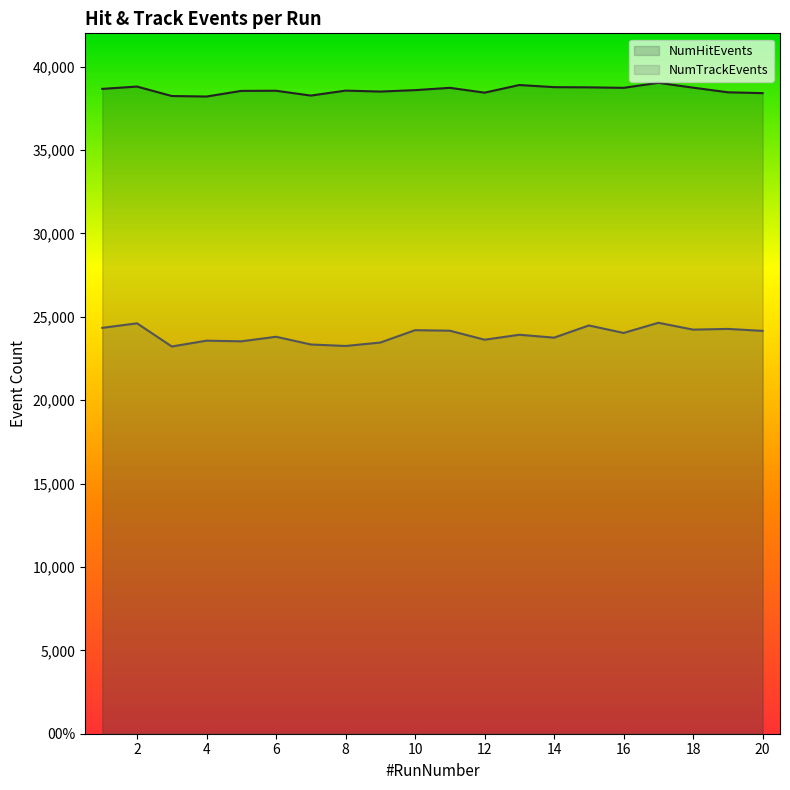

At how many categories does at least one series exceed 31574?

20